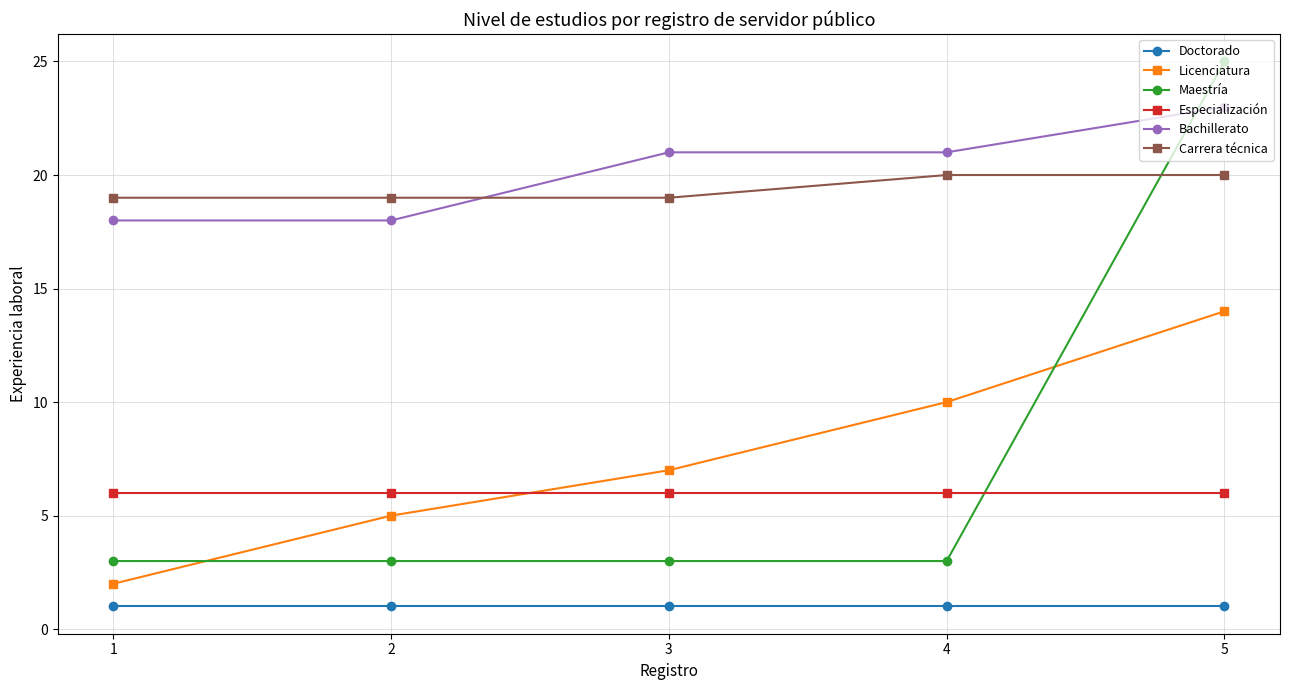

Is the value of Maestría at 3 greater than the value of Licenciatura at 3?

No